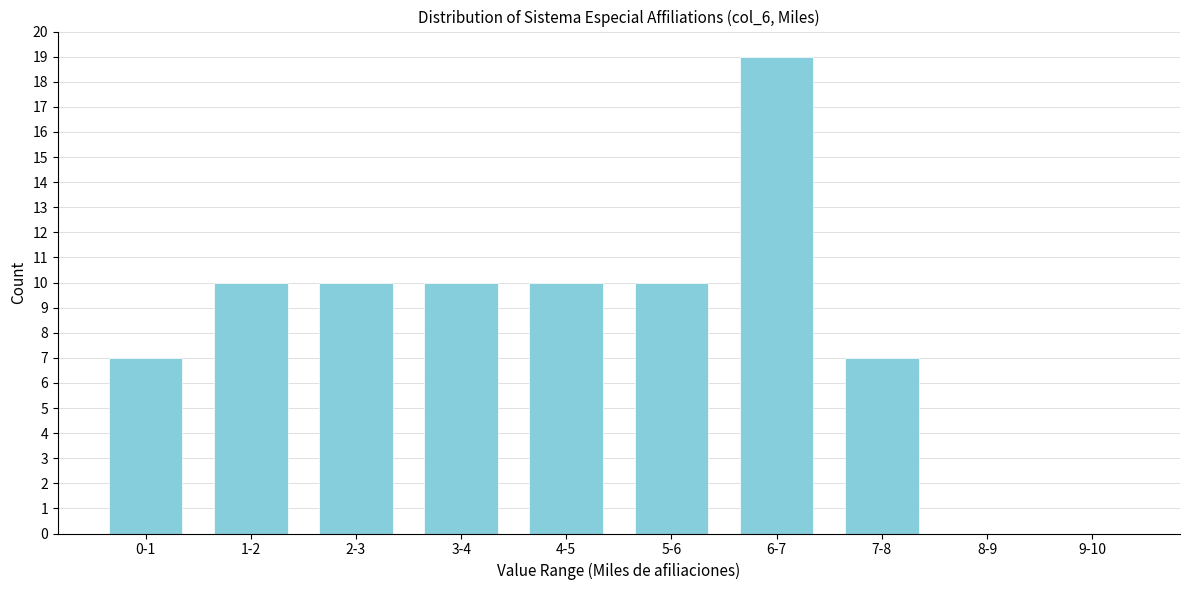

Reading right to left, what are all the values shown in this chart?

9-10=0	8-9=0	7-8=7	6-7=19	5-6=10	4-5=10	3-4=10	2-3=10	1-2=10	0-1=7